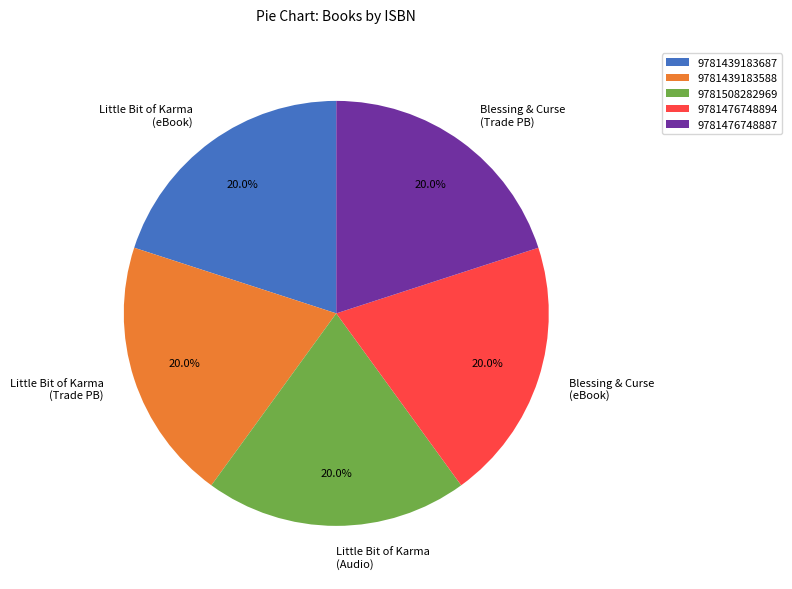

What is the ratio of the value at 9781476748887 to the value at 9781508282969?

1.0